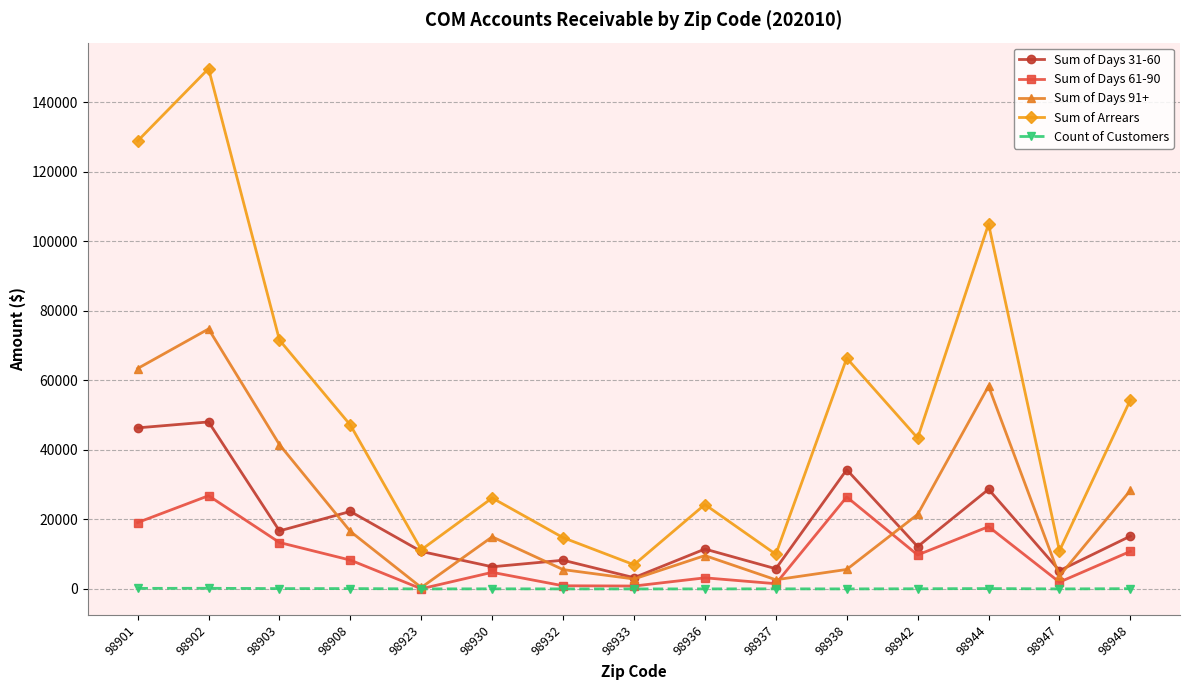

True or false: Sum of Days 31-60 and Count of Customers intersect in this chart.

False